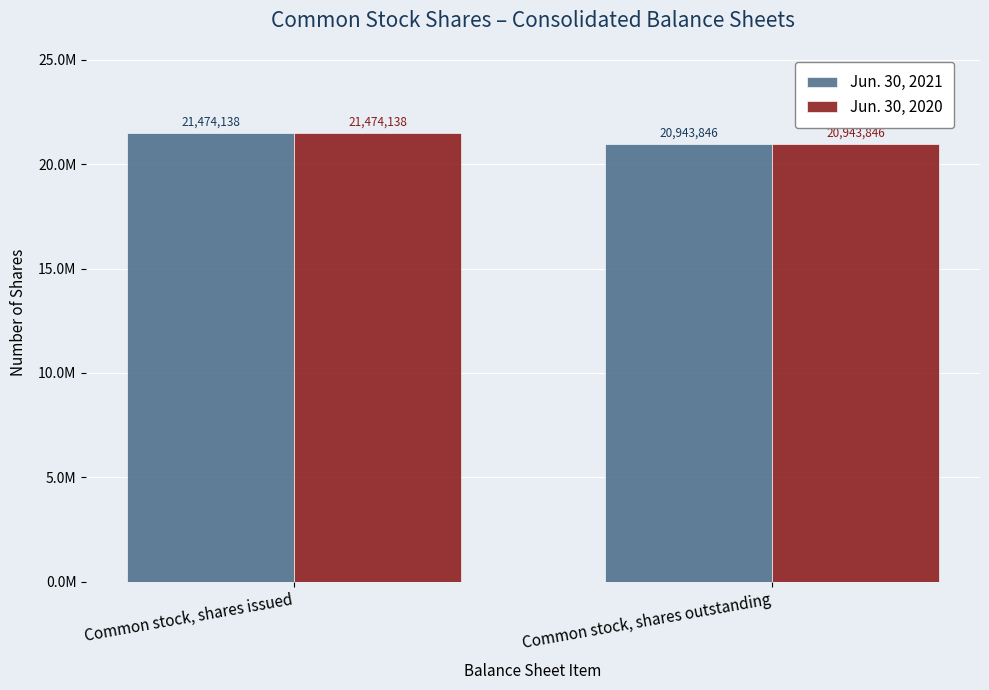

What is the average value of the Jun. 30, 2021 series?

21208992